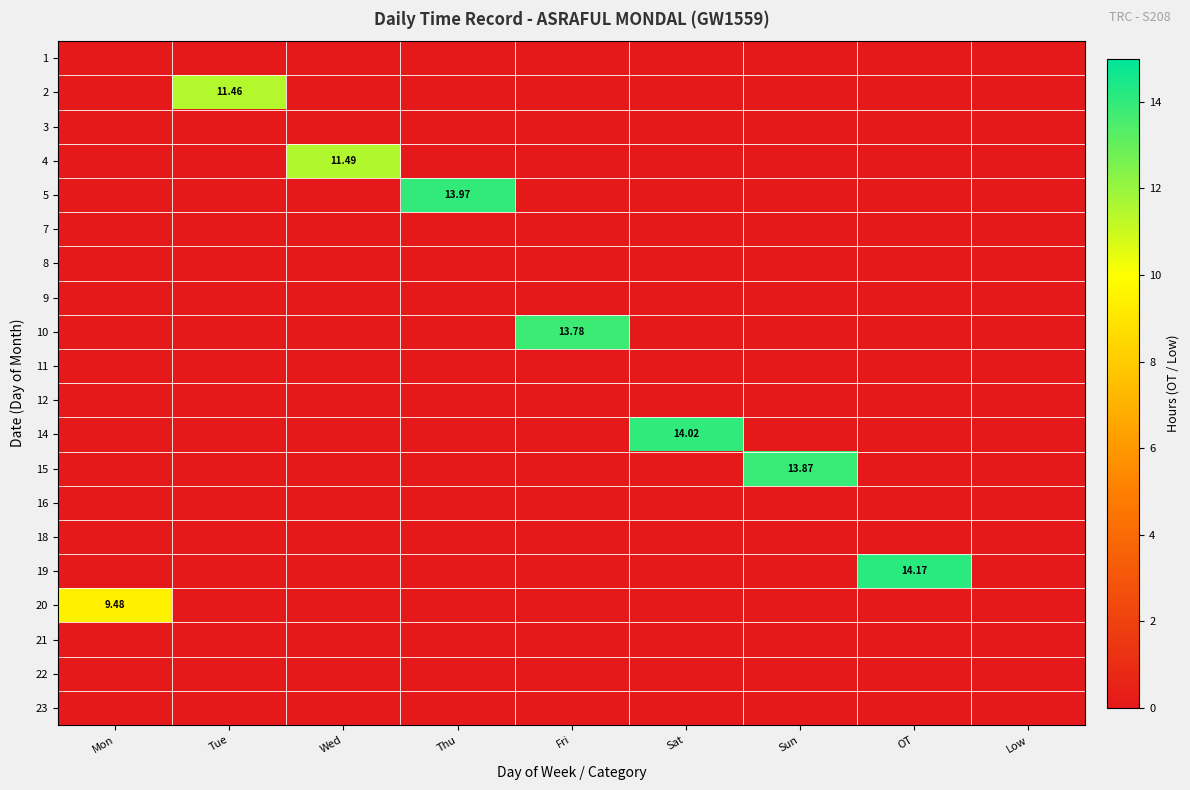

Rank the series at Mon from highest to lowest value.

20, 1, 2, 3, 4, 5, 7, 8, 9, 10, 11, 12, 14, 15, 16, 18, 19, 21, 22, 23